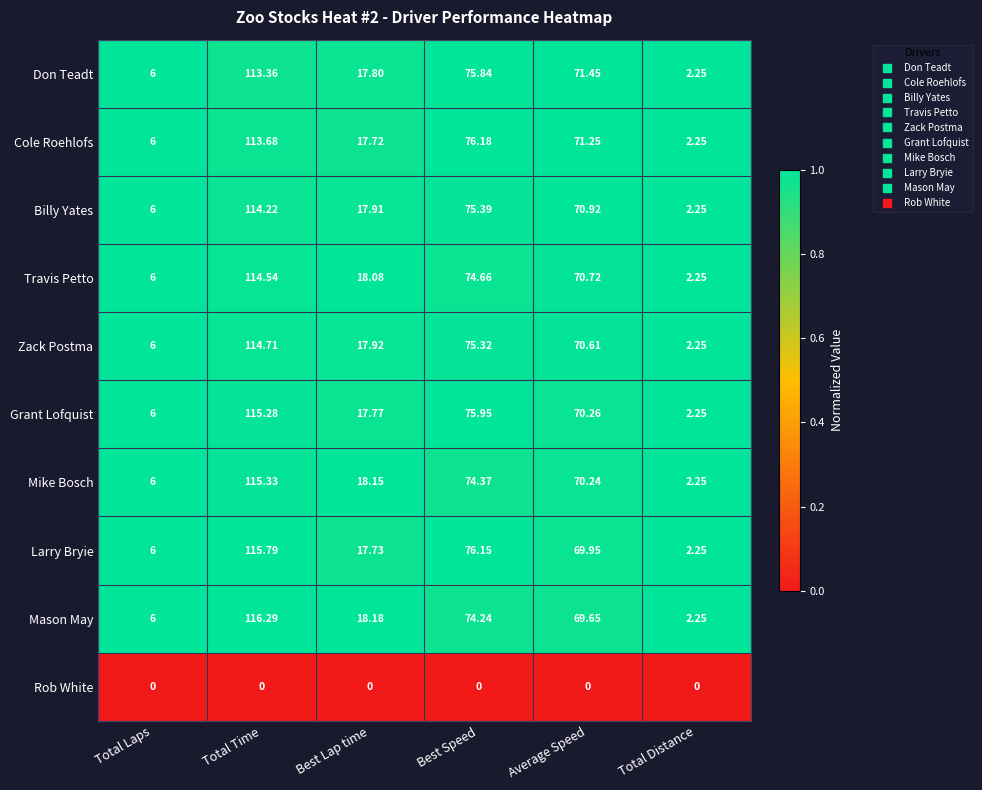

List the series in order of their peak value, lowest first.

Rob White, Don Teadt, Cole Roehlofs, Billy Yates, Travis Petto, Zack Postma, Grant Lofquist, Mike Bosch, Larry Bryie, Mason May